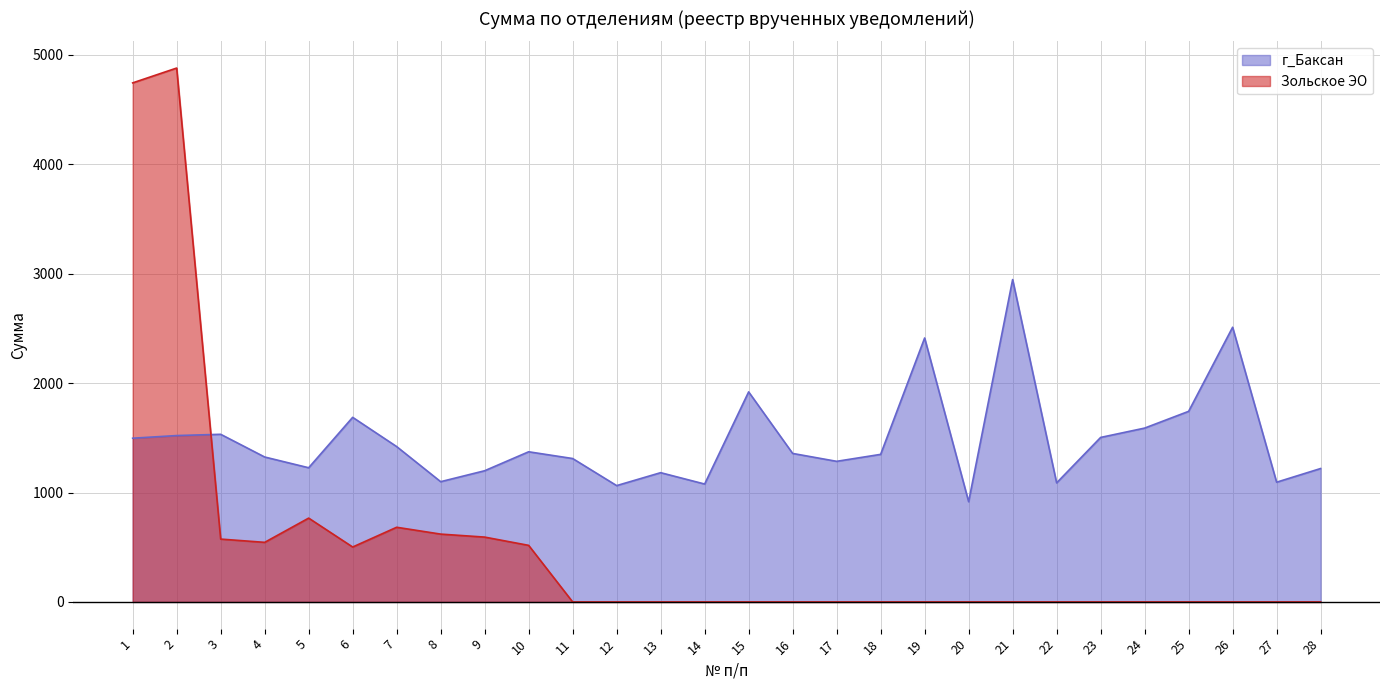

Reading left to right, list all the values displayed in this chart.

г_Баксан: 1=1496.4	2=1520.6	3=1532.2	4=1324.6	5=1226.4	6=1687.2	7=1419.8	8=1099.1	9=1199.1	10=1372.4	11=1310.7	12=1063.3	13=1181.4	14=1077.6	15=1919.8	16=1357.3	17=1285.1	18=1348.7	19=2412.3	20=916.3	21=2946.3	22=1088.3	23=1503.5	24=1588.8	25=1741.9	26=2510.5	27=1094.4	28=1219.3
Зольское ЭО: 1=4743.9	2=4879.4	3=574.4	4=544.5	5=766.1	6=502.0	7=682.4	8=620.0	9=592.6	10=517.1	11=0.0	12=0.0	13=0.0	14=0.0	15=0.0	16=0.0	17=0.0	18=0.0	19=0.0	20=0.0	21=0.0	22=0.0	23=0.0	24=0.0	25=0.0	26=0.0	27=0.0	28=0.0